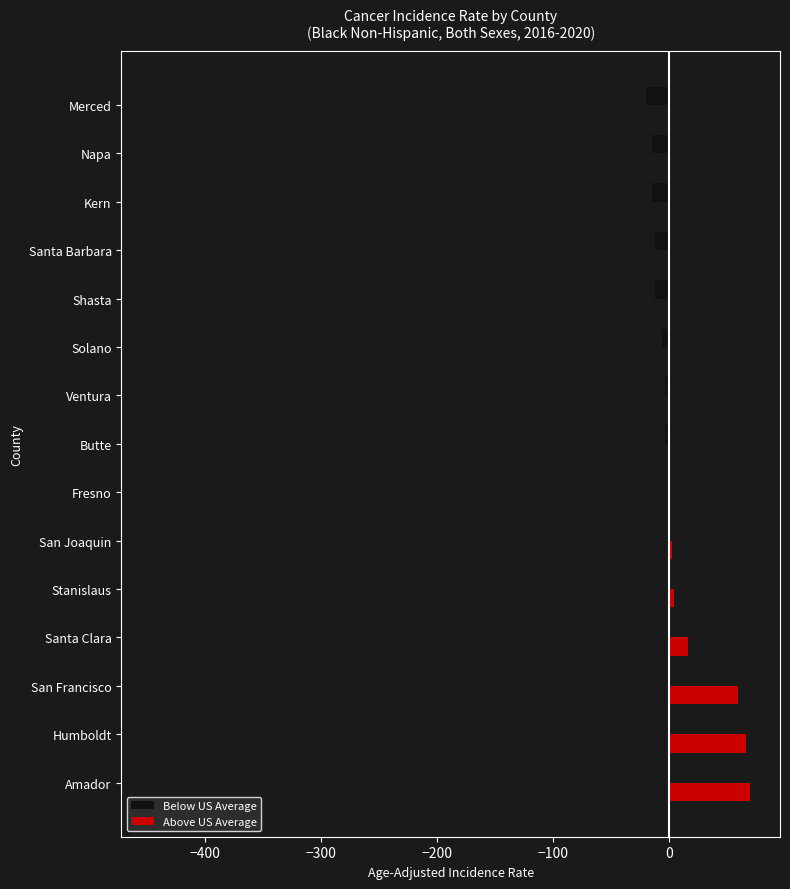

What is the greatest value displayed?

69.5